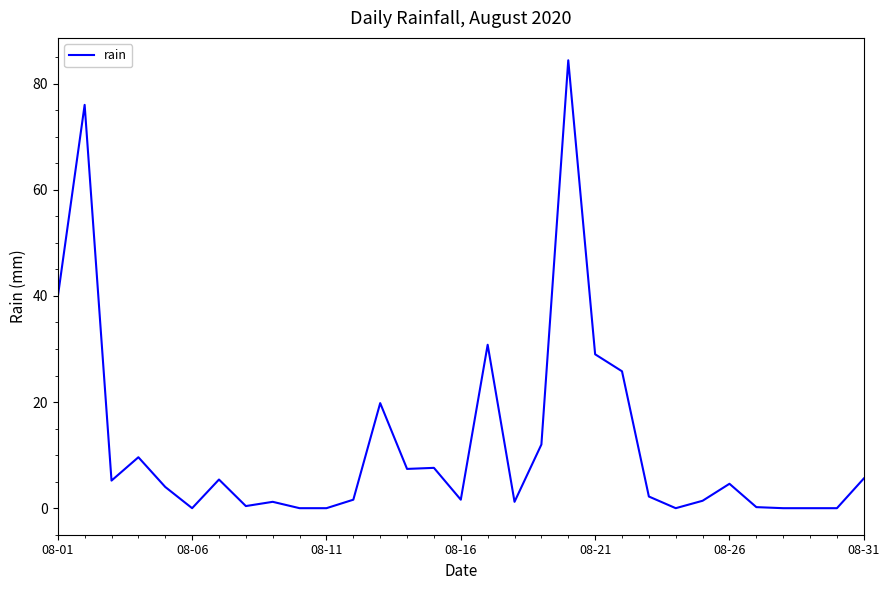

What is the greatest value displayed?

84.4